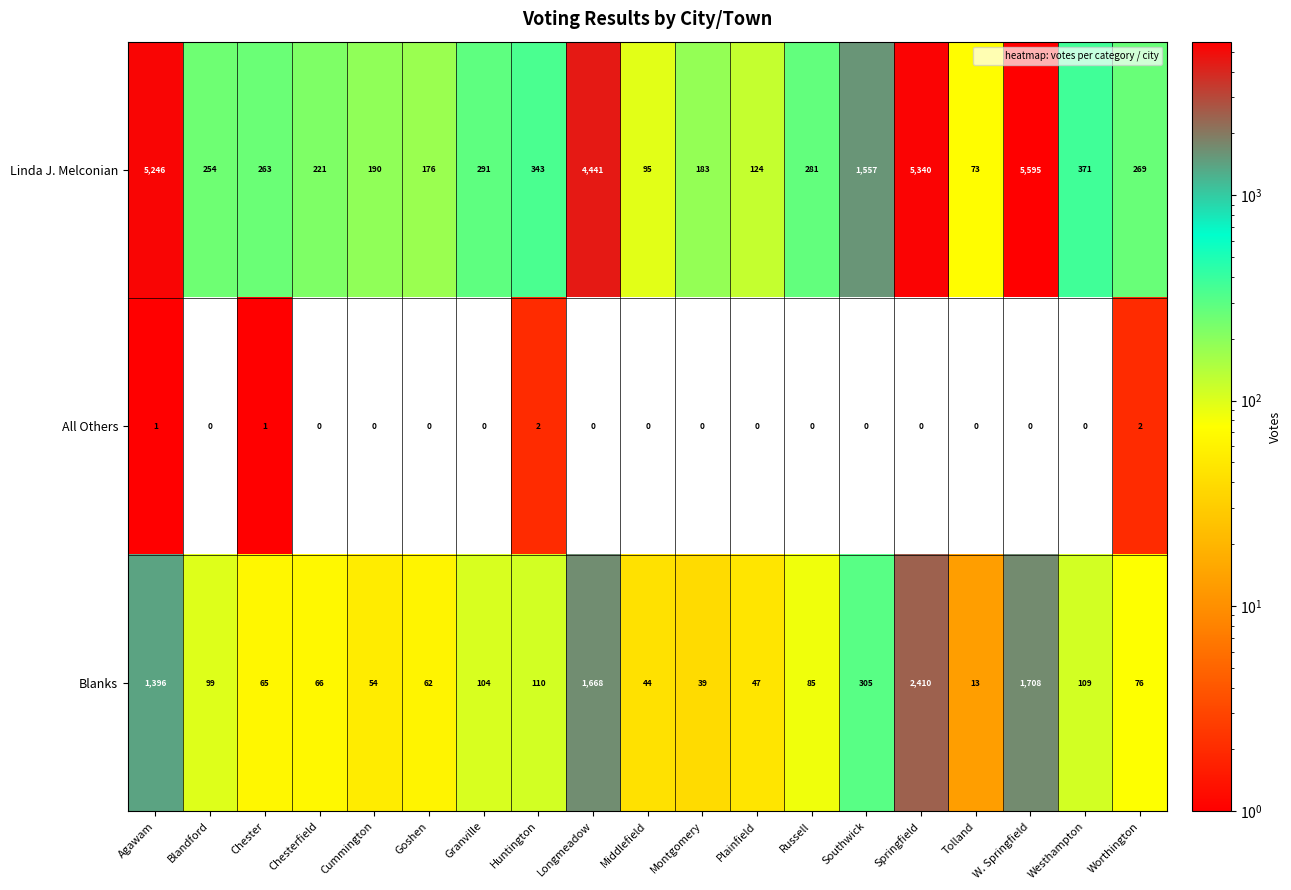

Which series has the largest range (max minus min)?

Linda J. Melconian